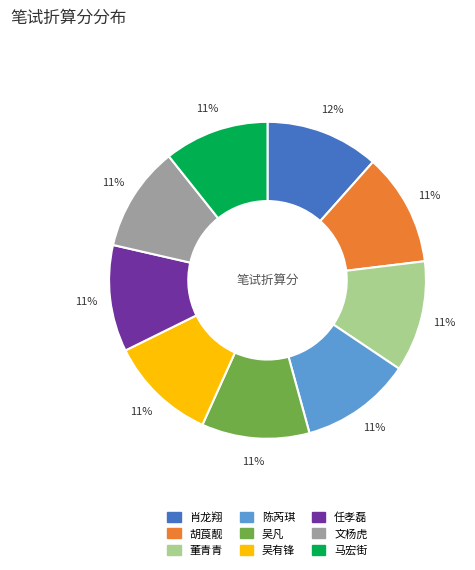

The 马宏街 slice represents 1% of the pie. True or false?

False